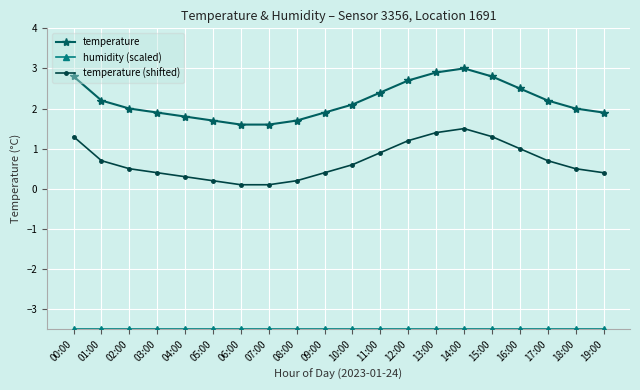

What is the spread (max minus min) of values at 14:00?

6.5